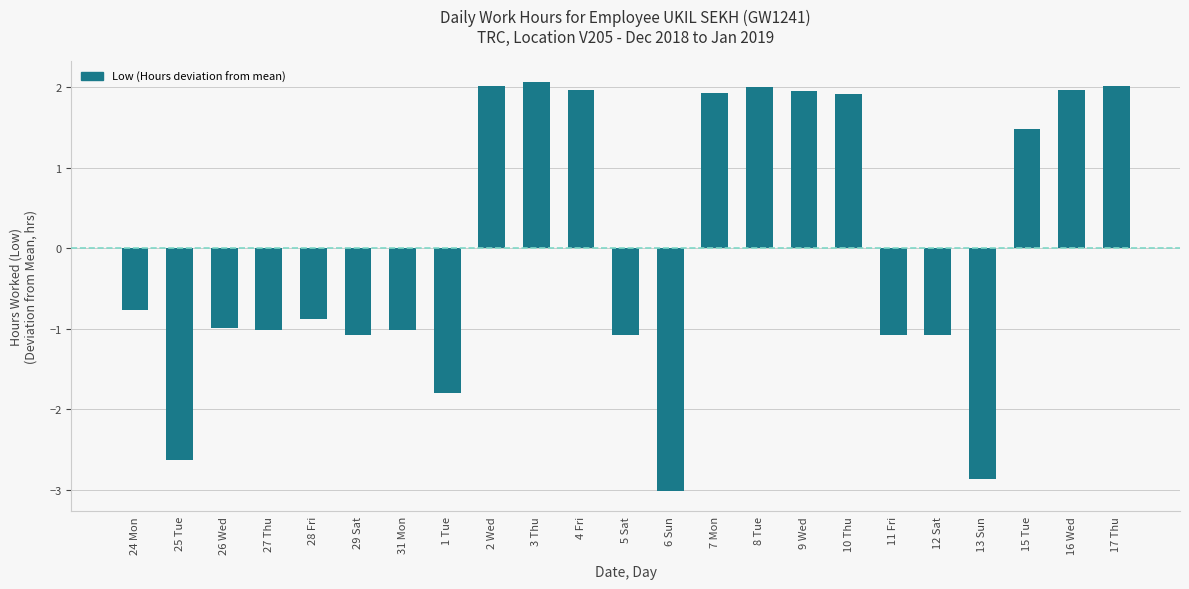

Which has a higher value, 31 Mon or 8 Tue?

8 Tue